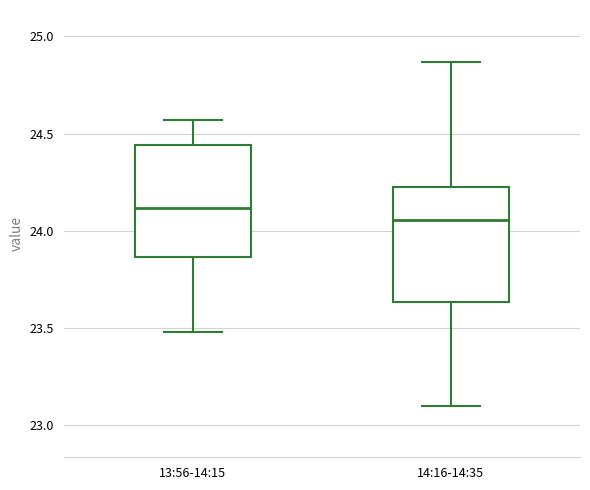

Reading left to right, read every box against the y-axis: the position of its median line, the range the box covers, and the ends of its whiskers. The values are not printed on the chart, so give them approximately, as read against the axis.

13:56-14:15: median 24.10, box 23.85 to 24.45, whiskers 23.50 to 24.55
14:16-14:35: median 24.05, box 23.65 to 24.25, whiskers 23.10 to 24.85